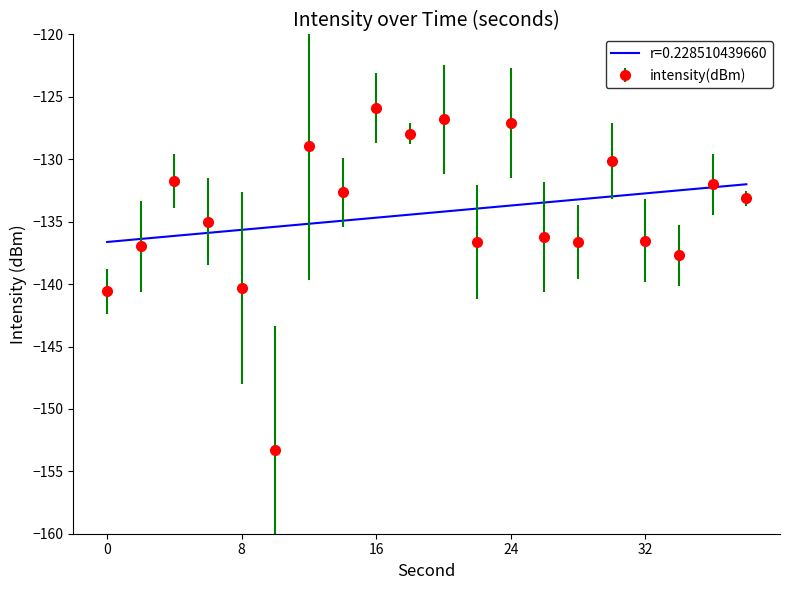

How many data points are less than -133?

11